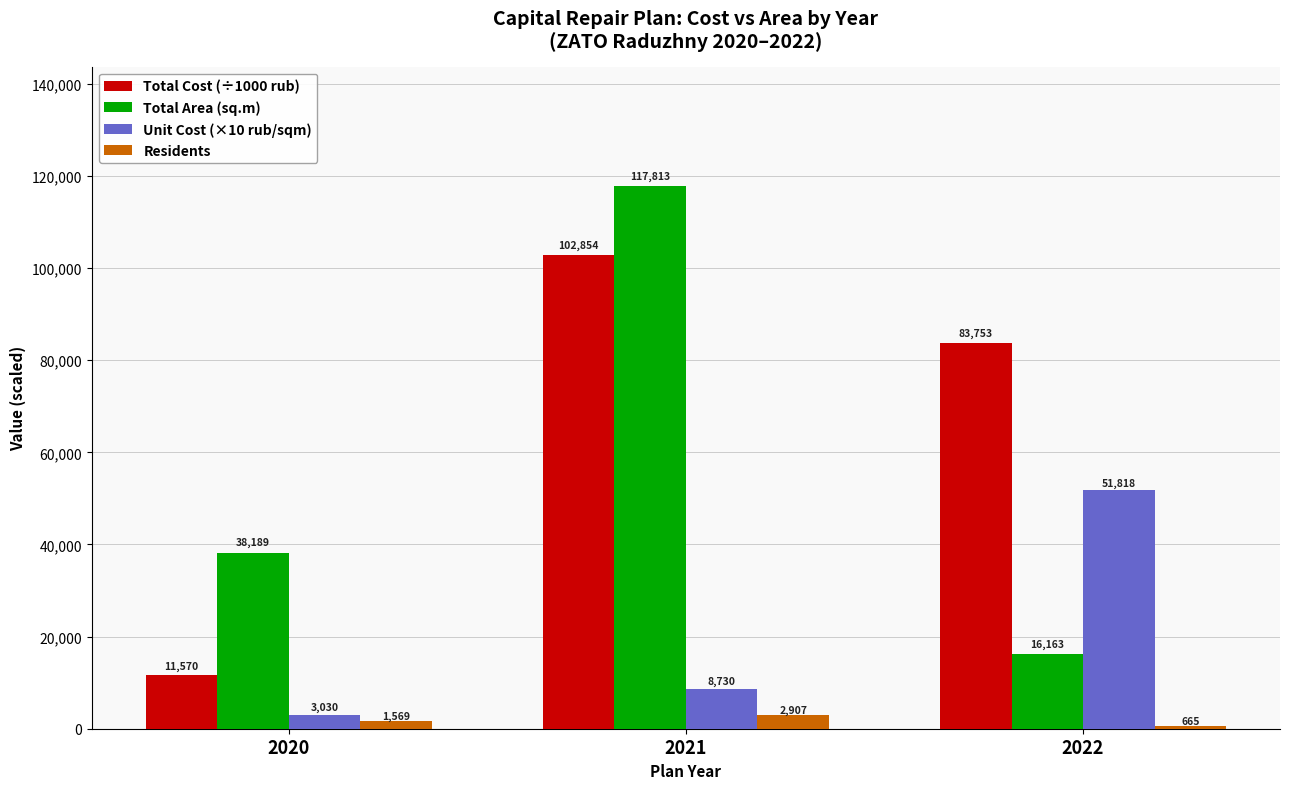

Which category has the lowest value in the Total Cost (÷1000 rub) series?

2020